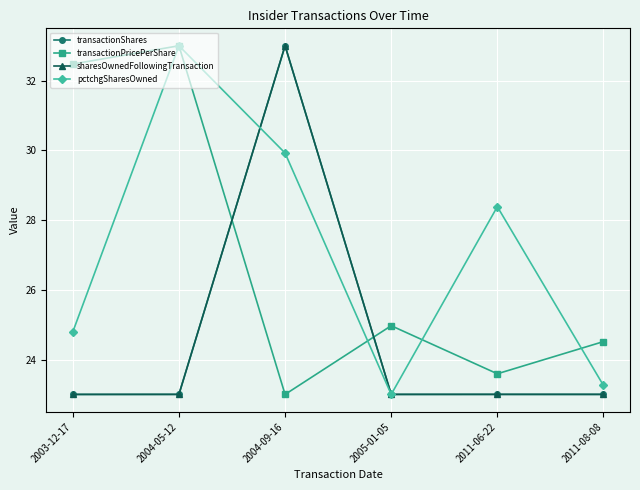

Where is the first local minimum for transactionPricePerShare?

2004-09-16